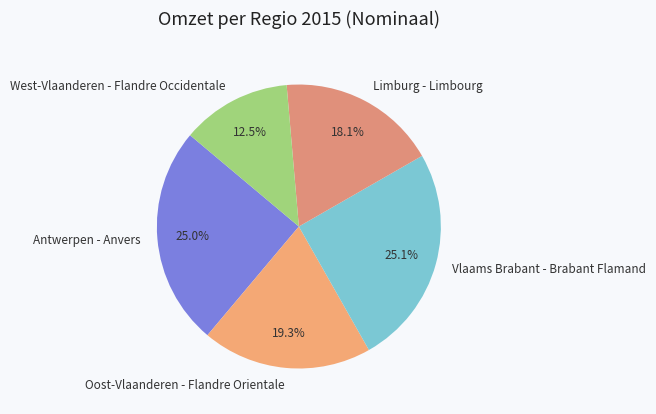

Does Oost-Vlaanderen - Flandre Orientale account for over 50% of the chart?

No